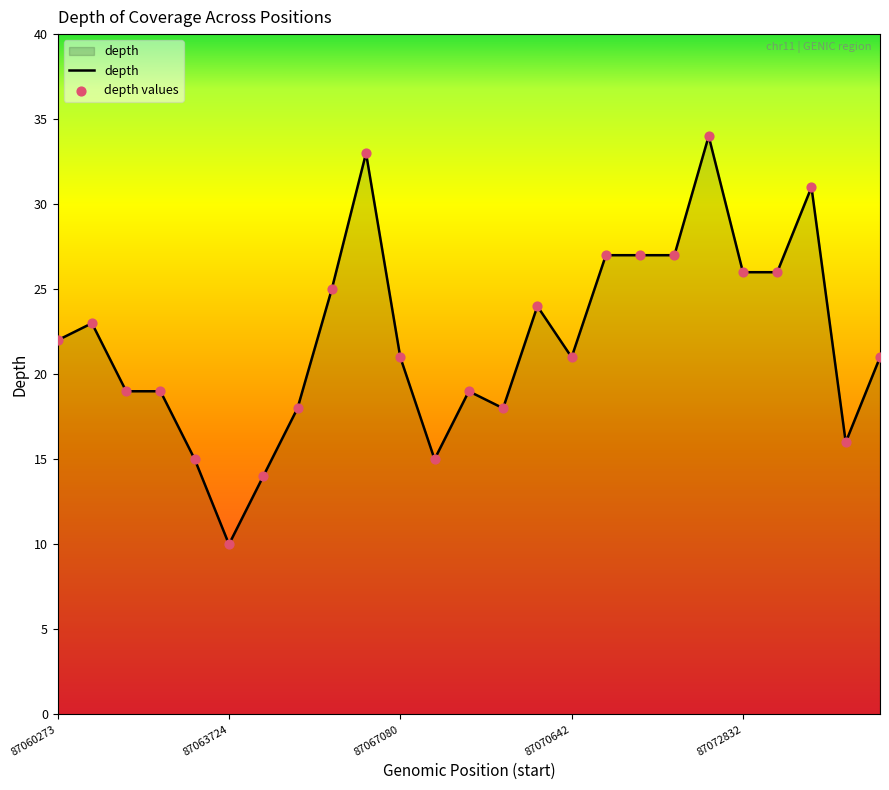

What is the difference between the maximum and minimum values?

24